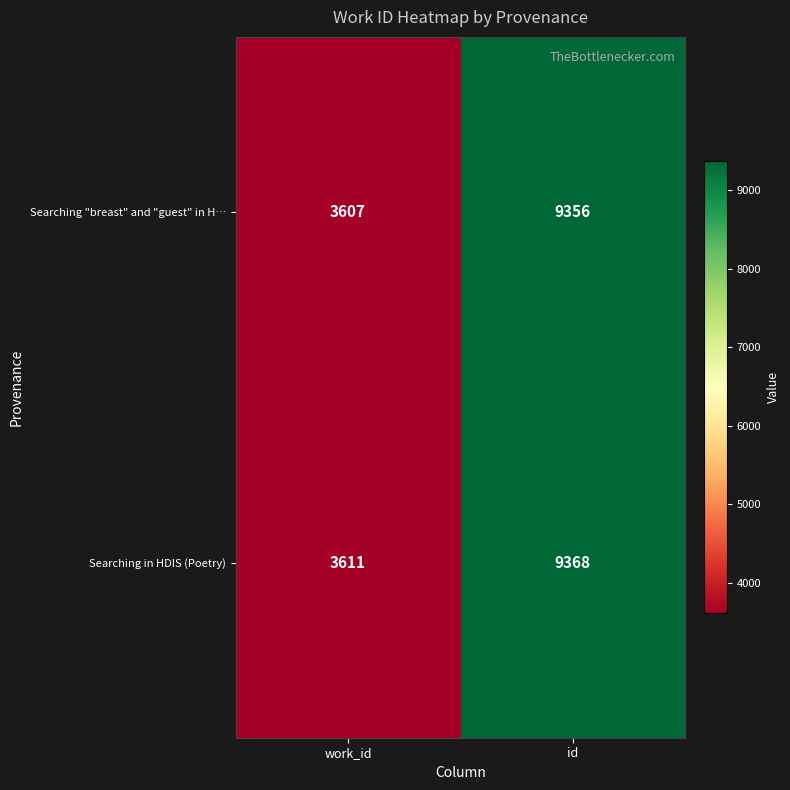

True or false: Searching in HDIS (Poetry) has a value of 14628 at id.

False